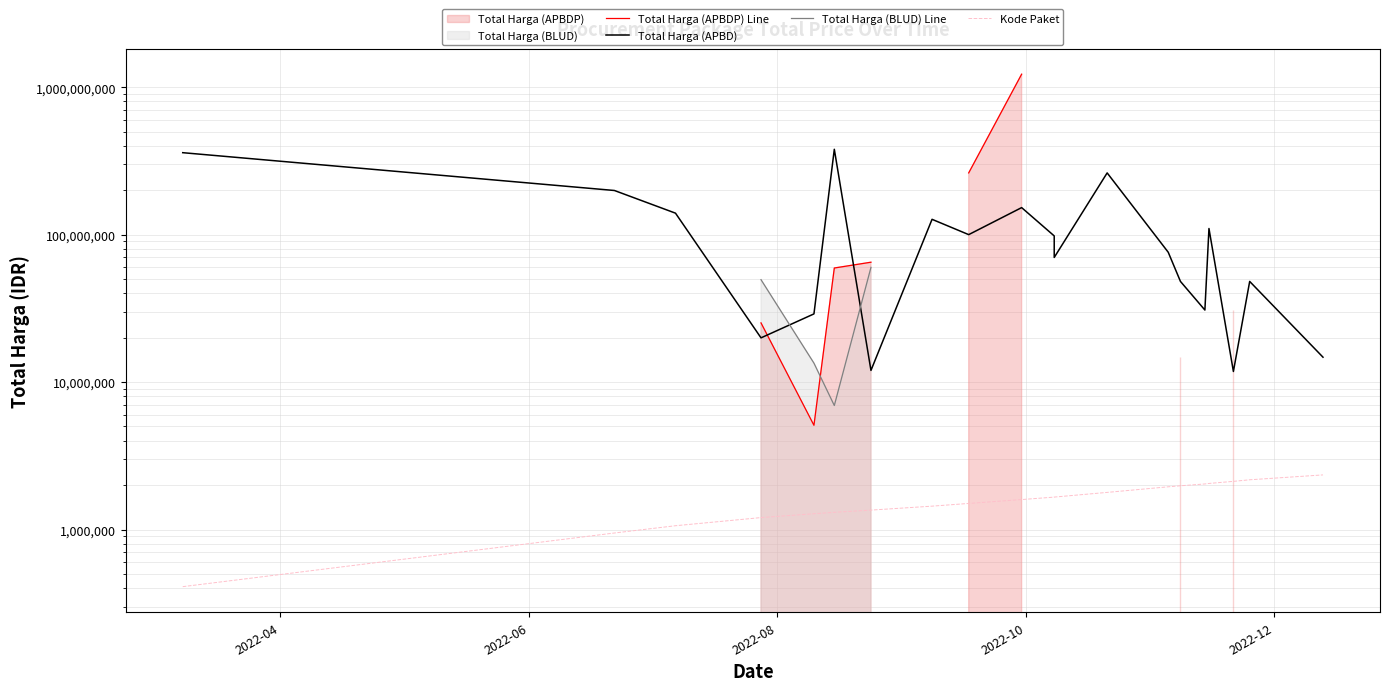

True or false: Total Harga (BLUD) Line and Kode Paket intersect in this chart.

False